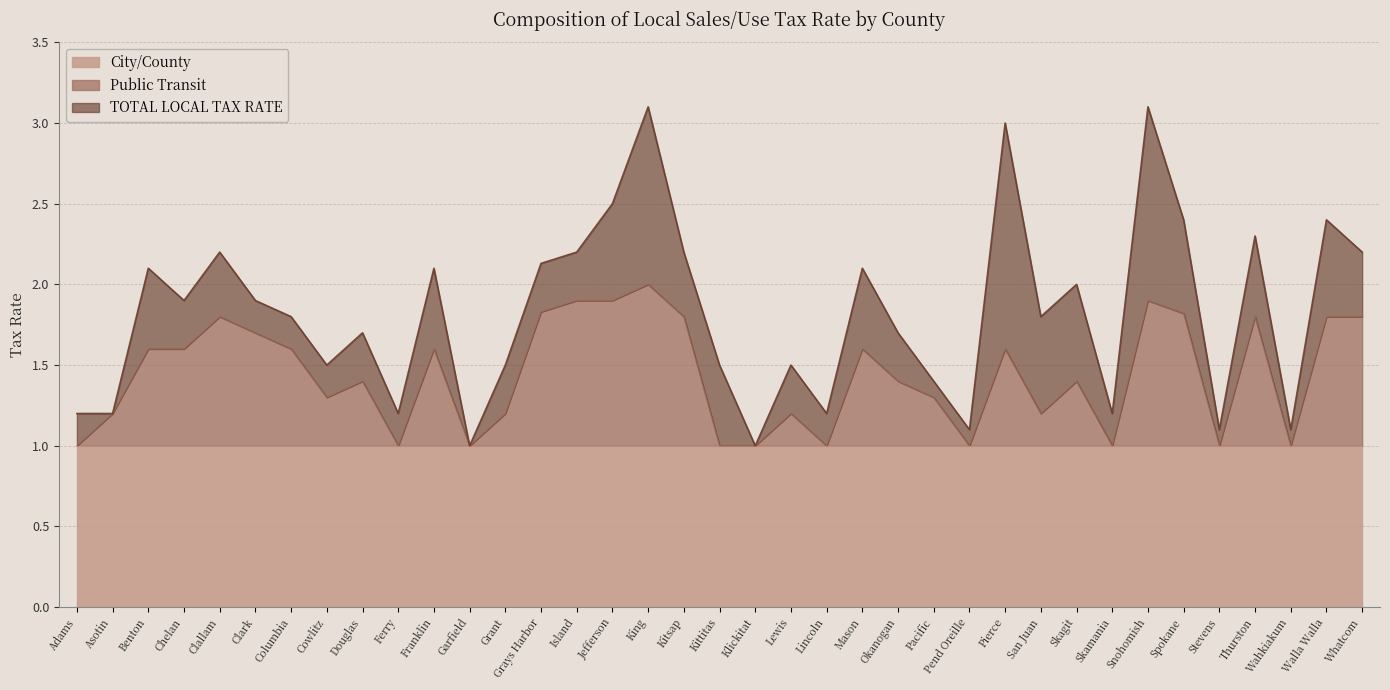

Between Franklin and Grant, which series saw the biggest shift?

TOTAL LOCAL TAX RATE